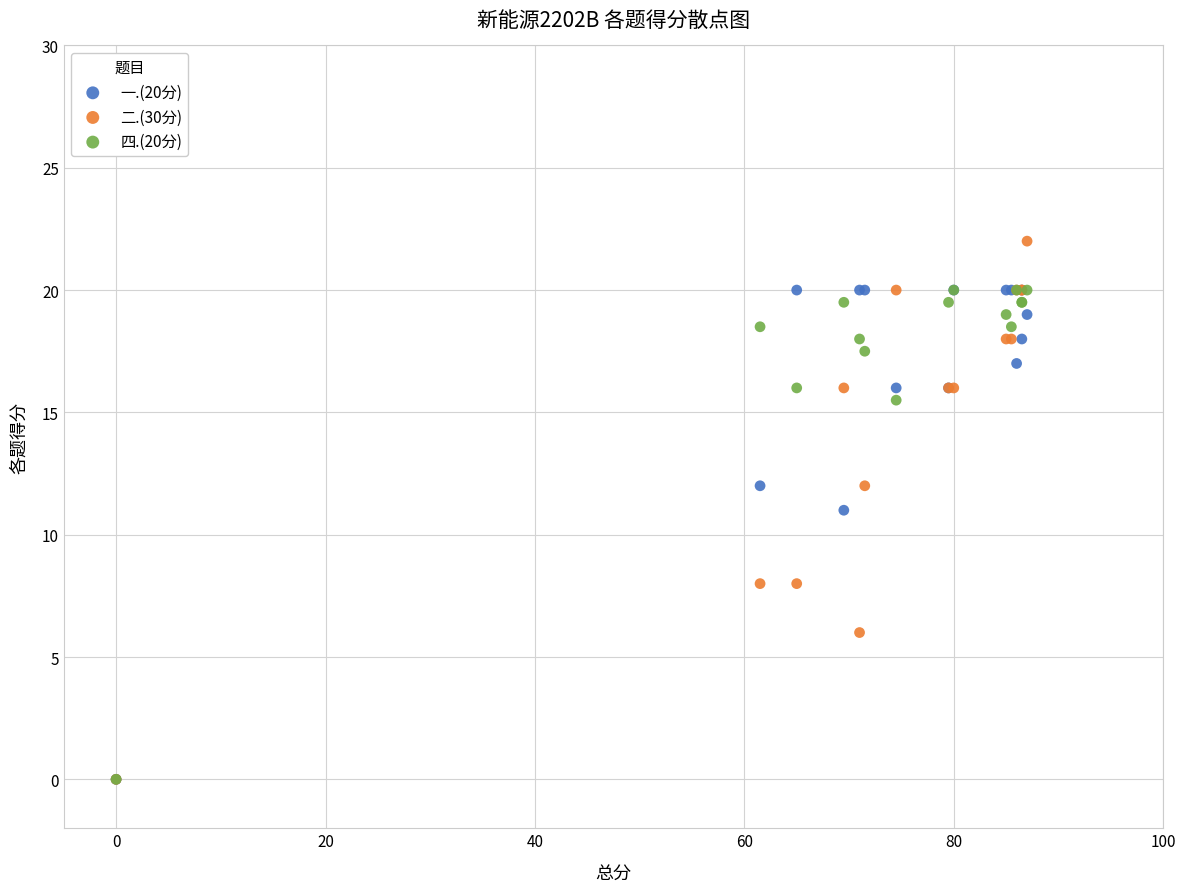

Which series has the largest Y range (max minus min)?

二.(30分)